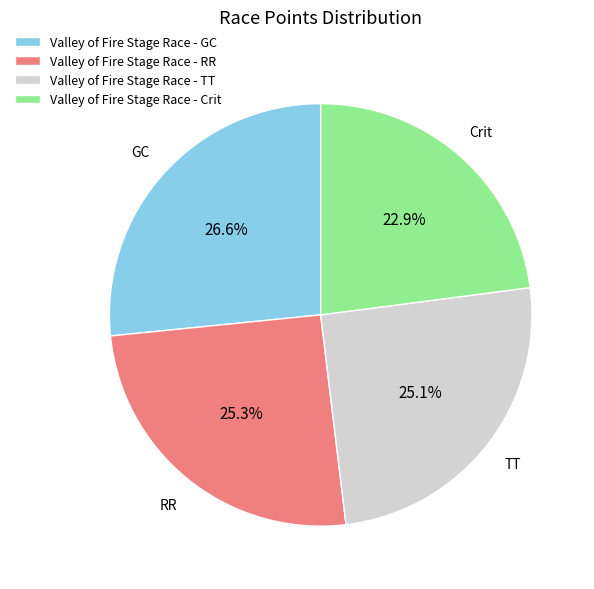

Is it true that Valley of Fire Stage Race - RR is 25% of the pie?

True